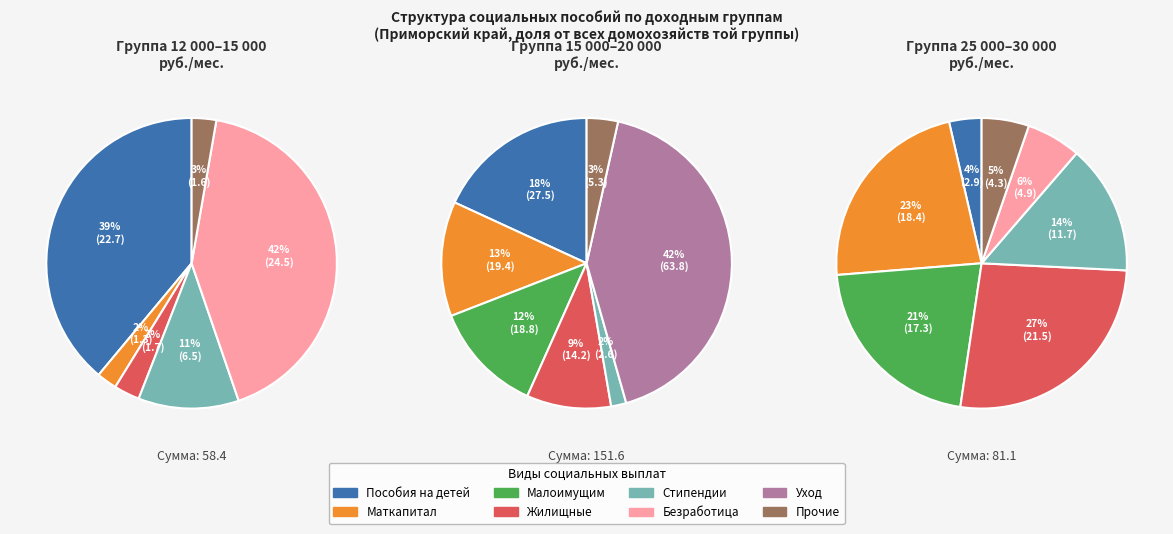

To the nearest percent, what is the average slice percentage?

12%